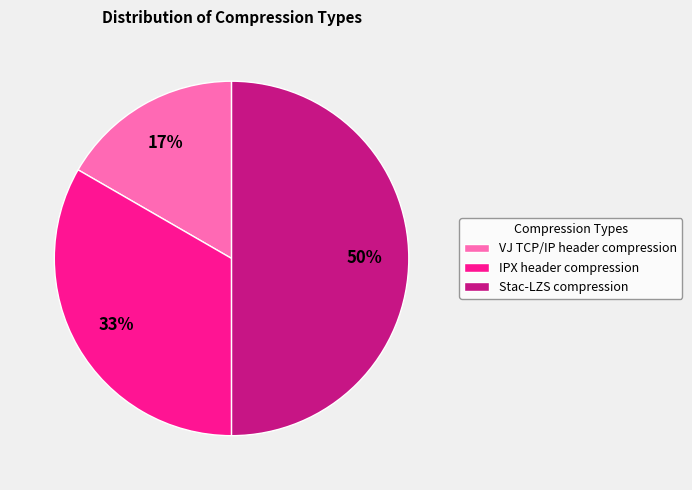

The VJ TCP/IP header compression slice represents 5% of the pie. True or false?

False